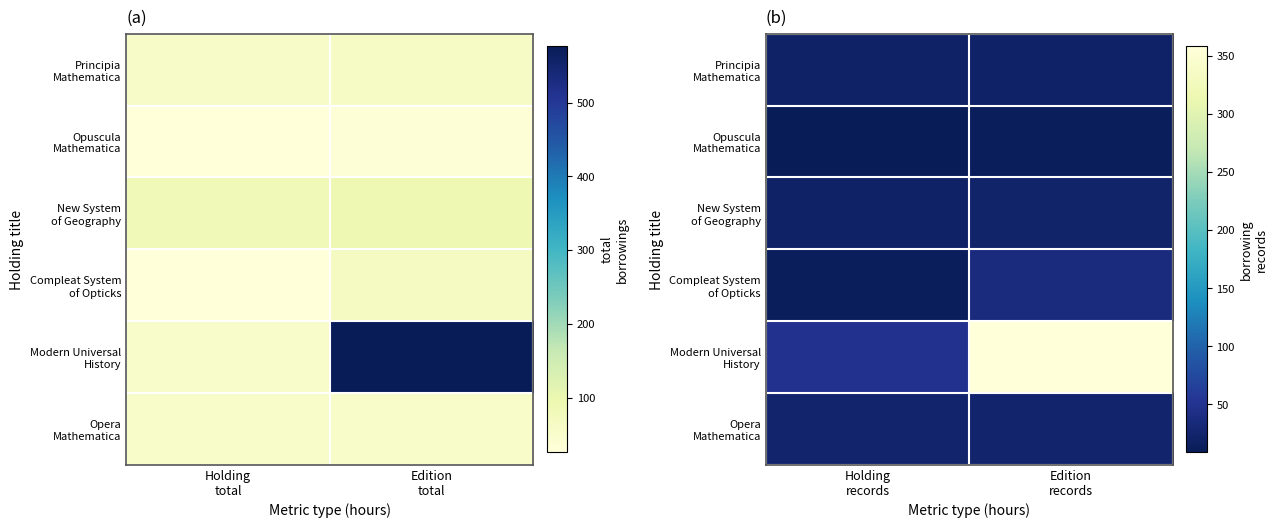

Which category has the highest value in the New System of Geography series?

Edition records